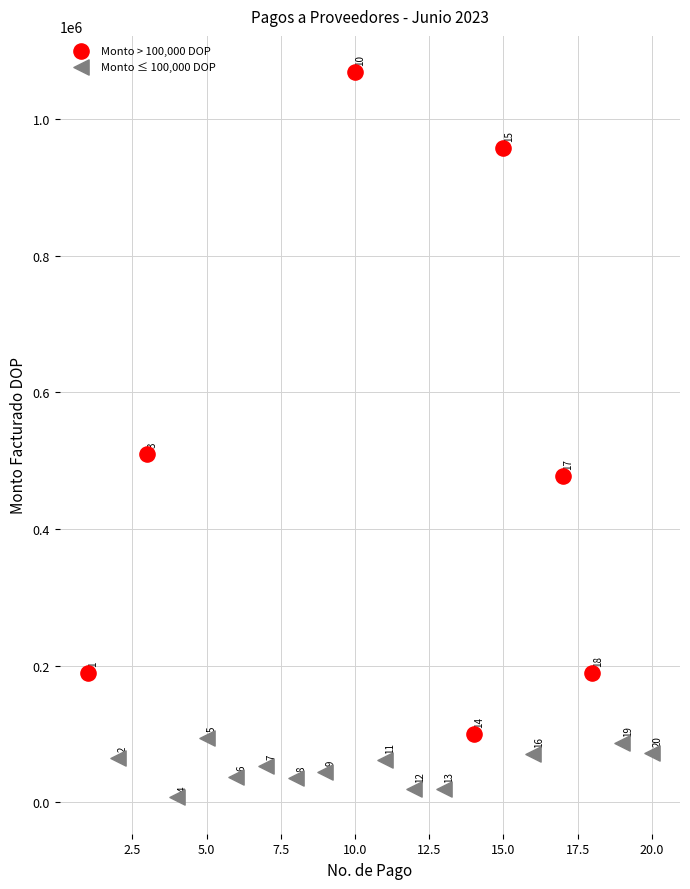

Which series has the widest spread of Y values?

Monto > 100,000 DOP